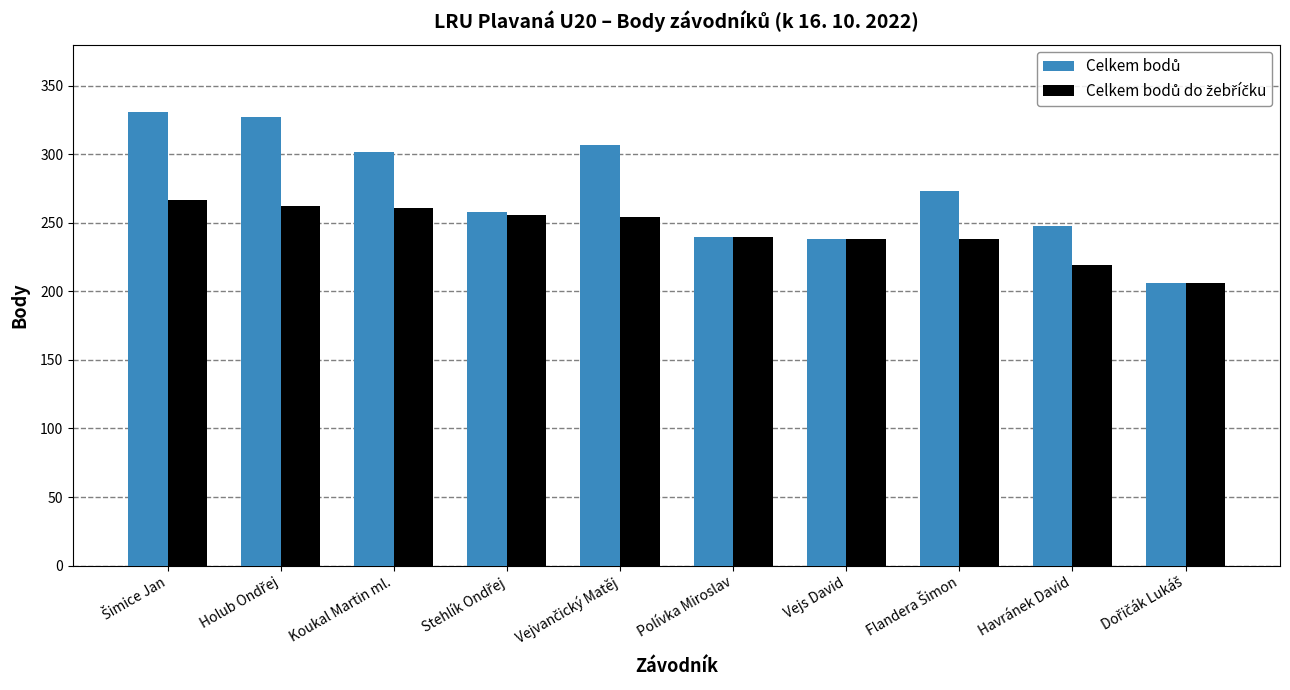

What is the minimum value shown in the chart?

206